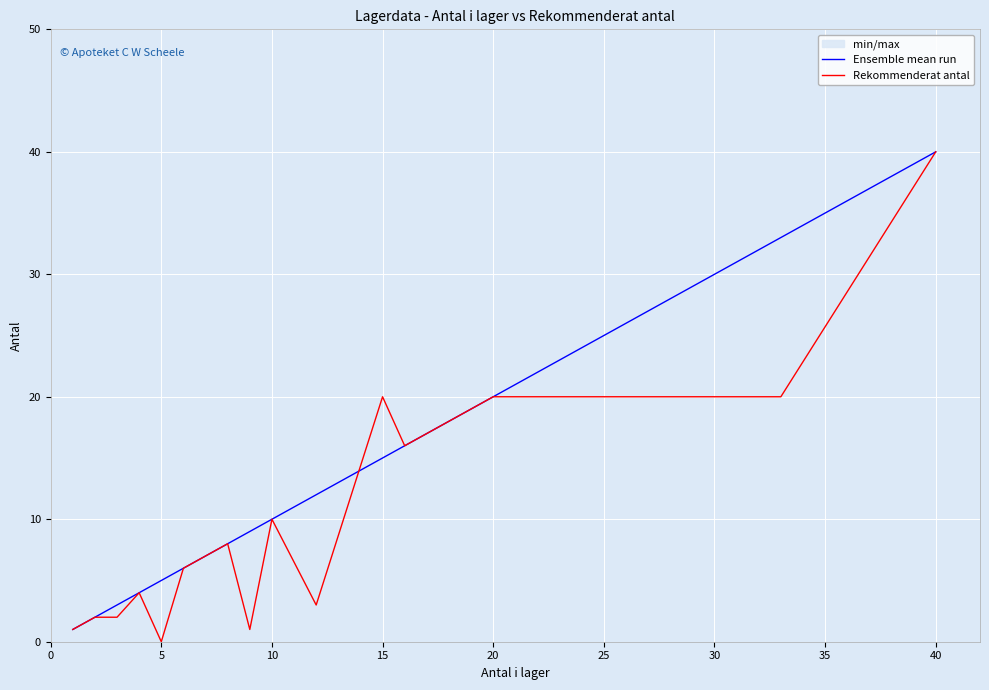

How many series are shown in this chart?

2